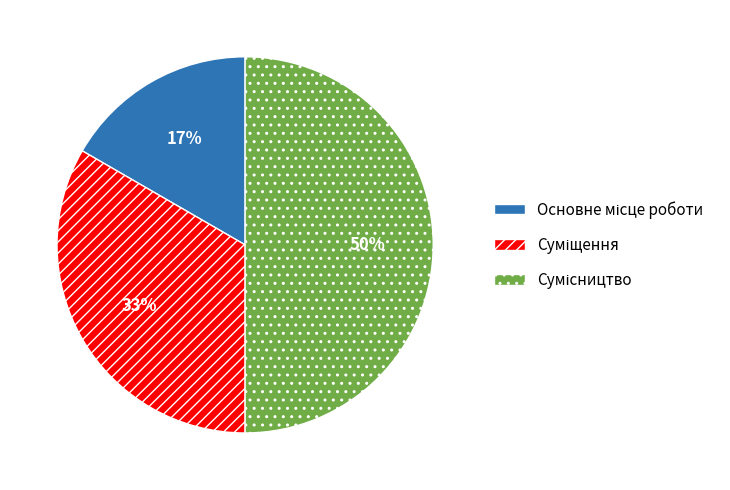

How many slices are in this pie chart?

3